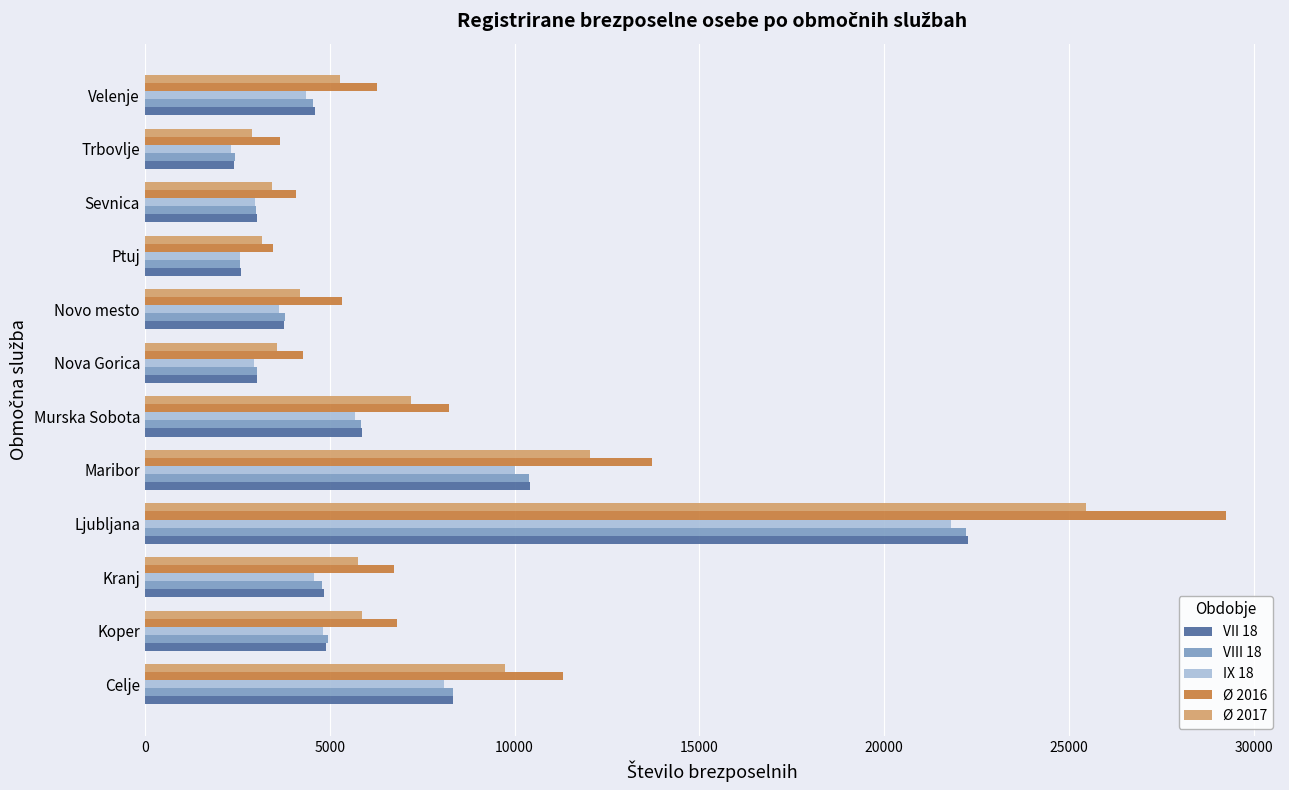

What is the lowest value of the VII 18 series?

2407